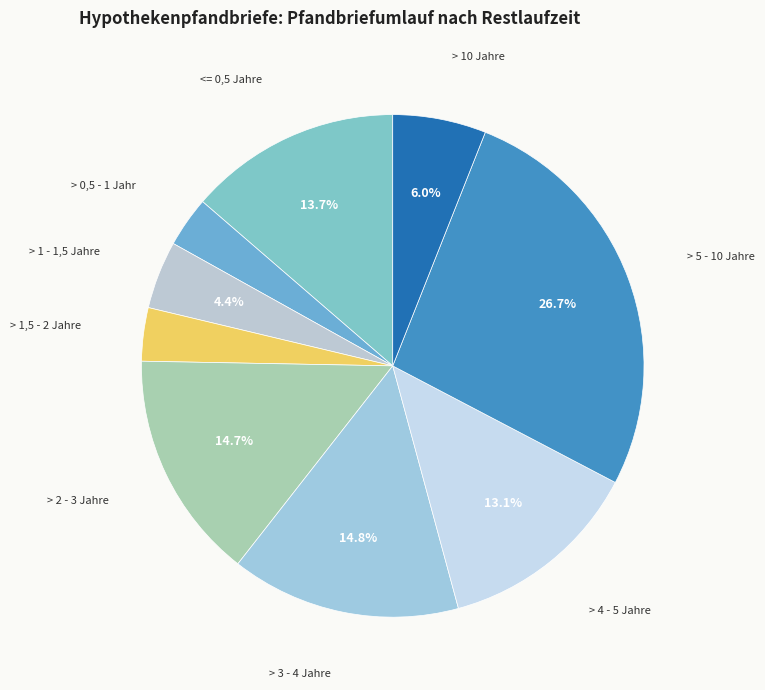

What percentage is the > 4 - 5 Jahre slice, to the nearest percent?

13%